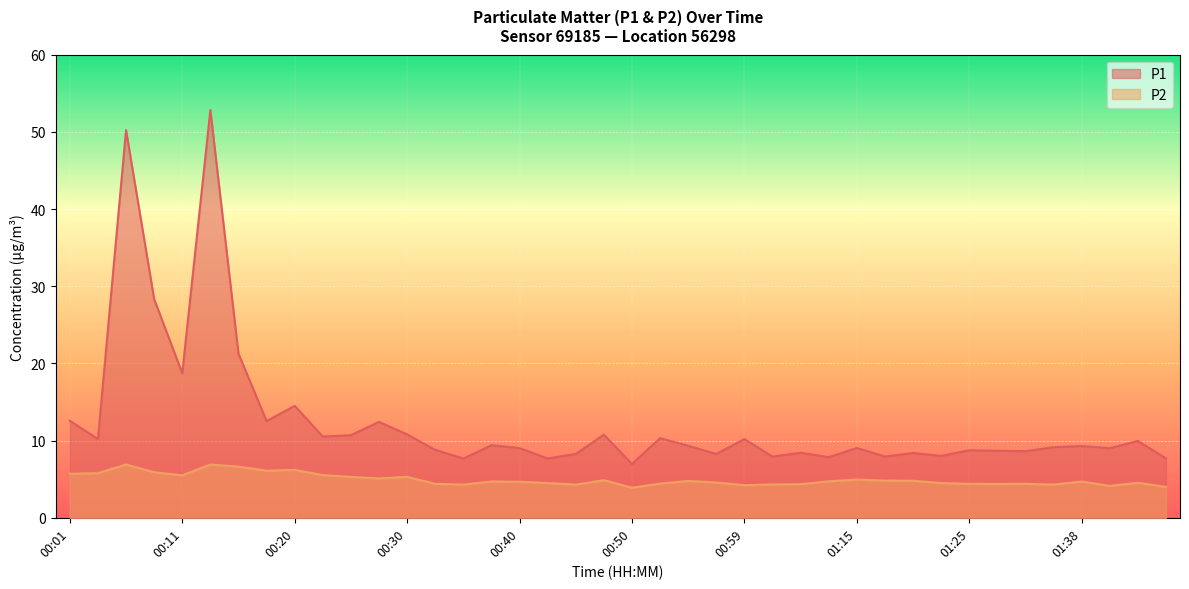

List the series in order of their peak value, highest first.

P1, P2